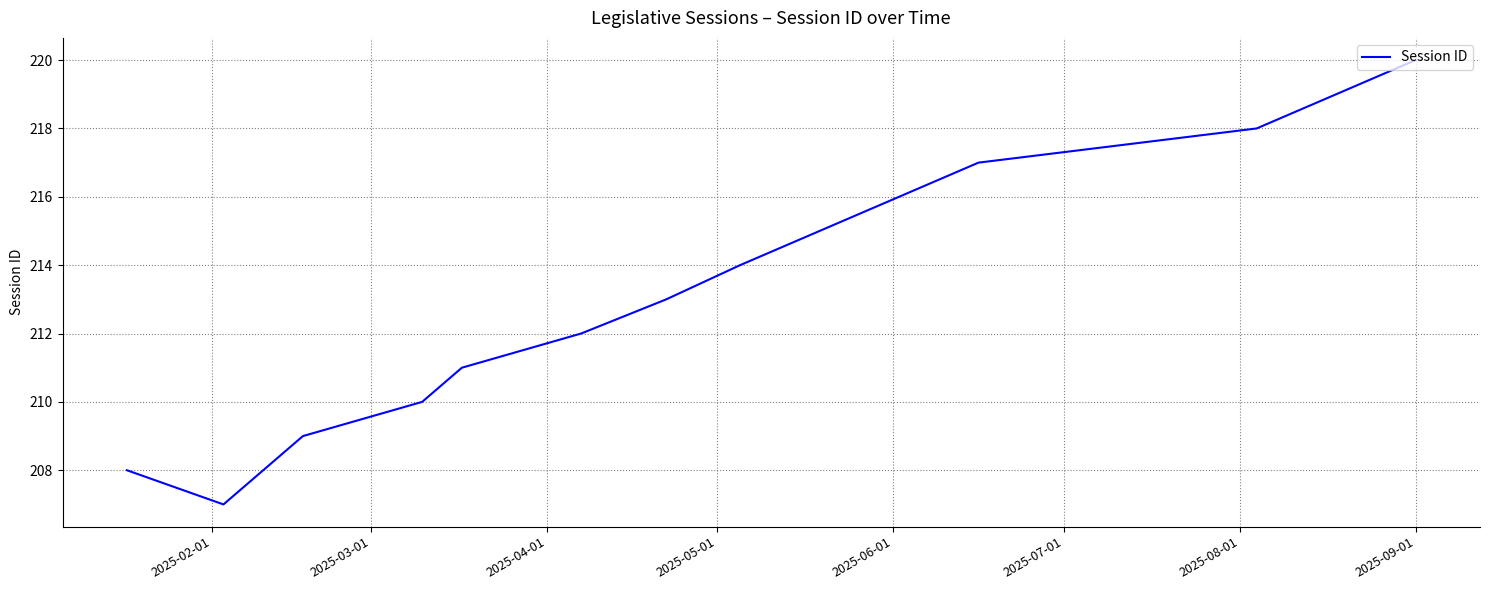

True or false: the data has more than 2 interior local peaks.

False